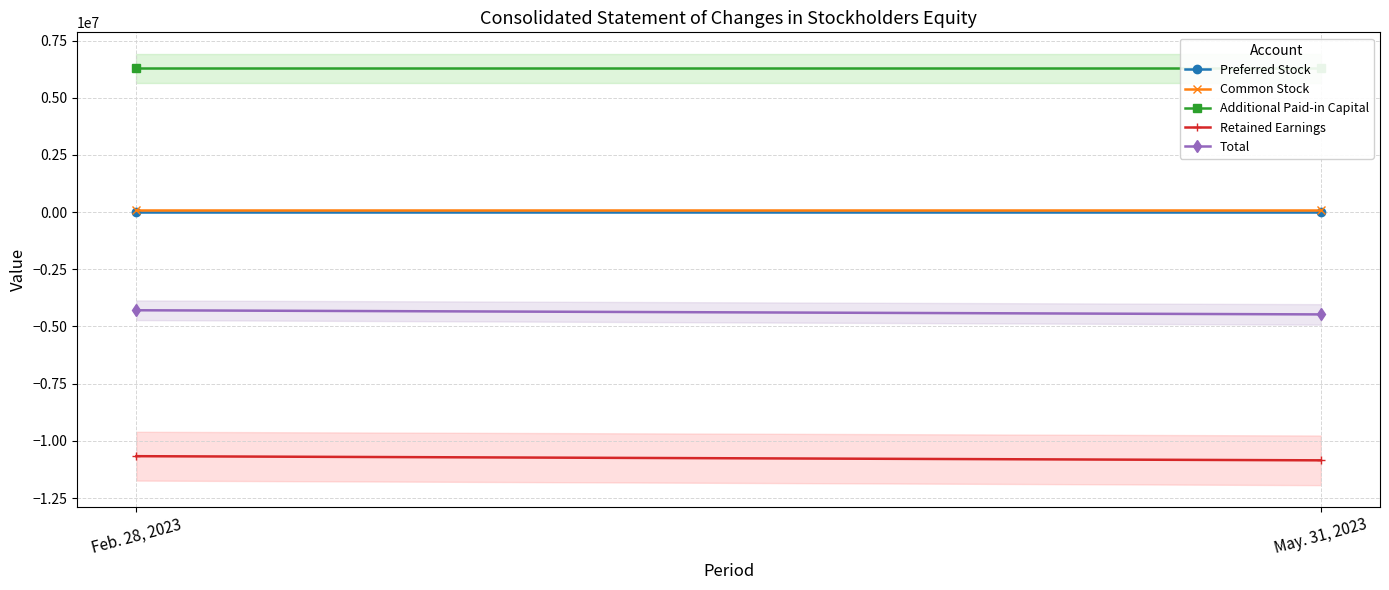

What is the sum of the Additional Paid-in Capital values at Feb. 28, 2023 and May. 31, 2023?

12572798